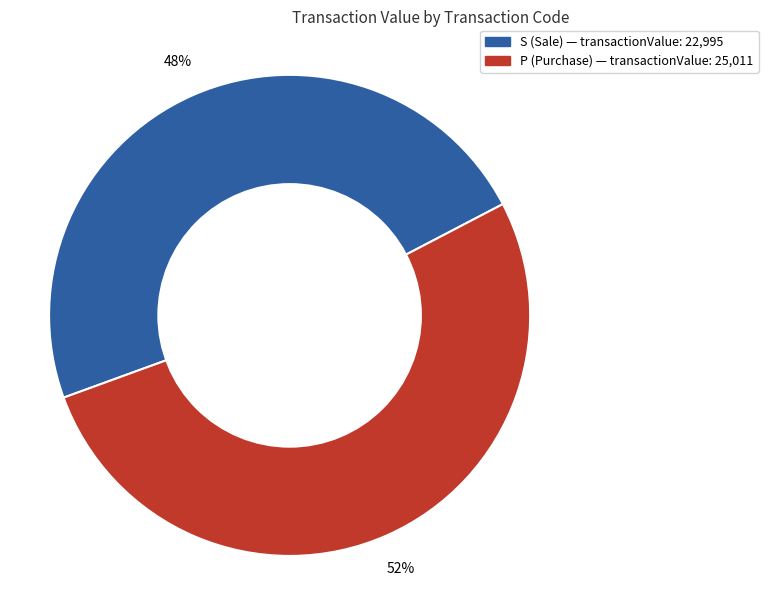

Is there a majority slice in this chart?

Yes